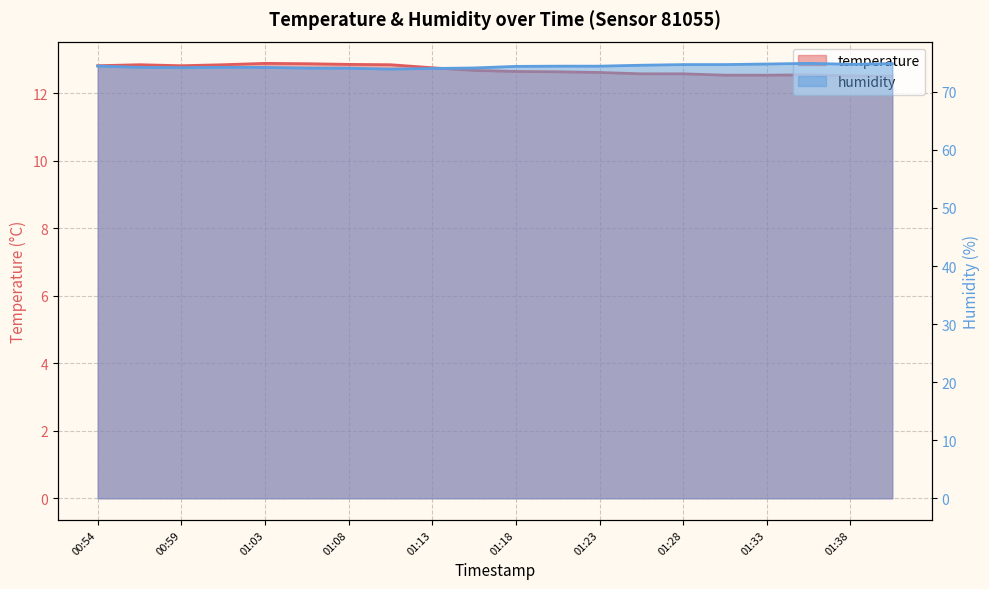

Which series has the widest spread of values?

humidity